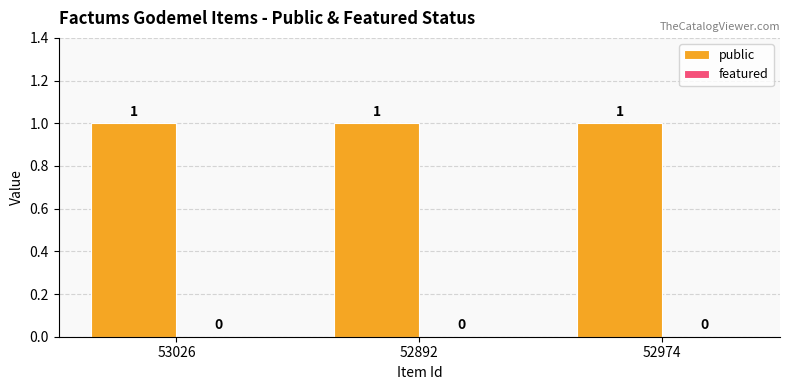

What is the label of the 2nd bar from the left?

52892